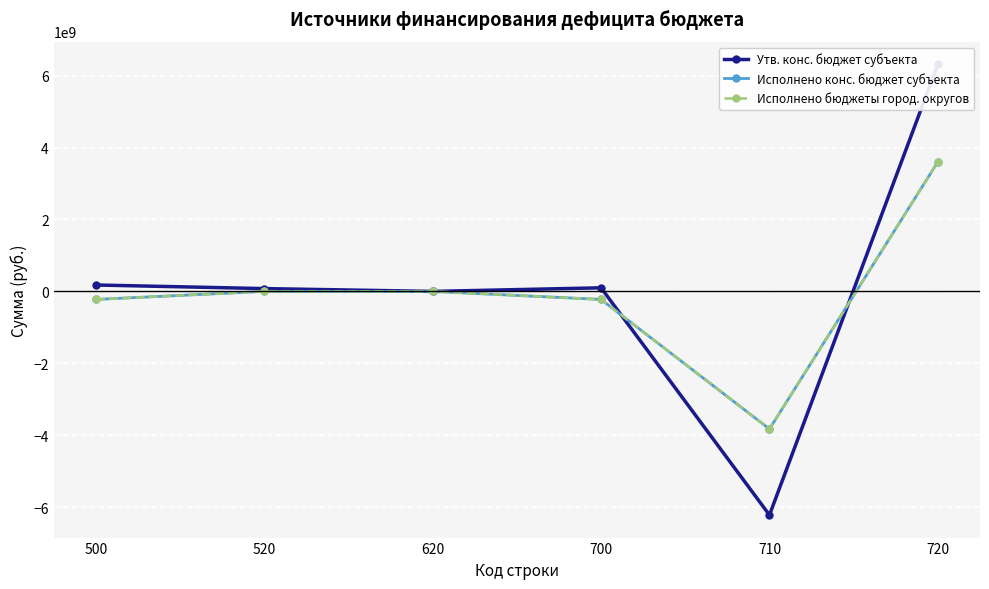

What is the sum of all Утв. конс. бюджет субъекта values?

456645969.2